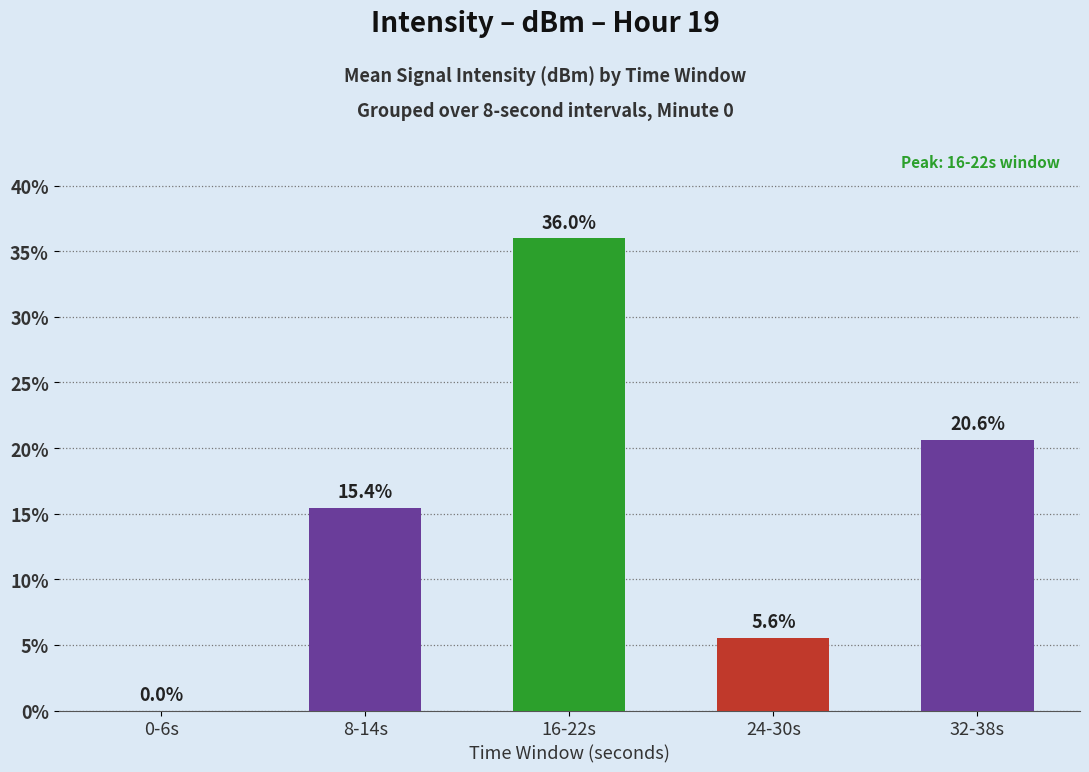

True or false: the data shows 8.2 at 24-30s.

False